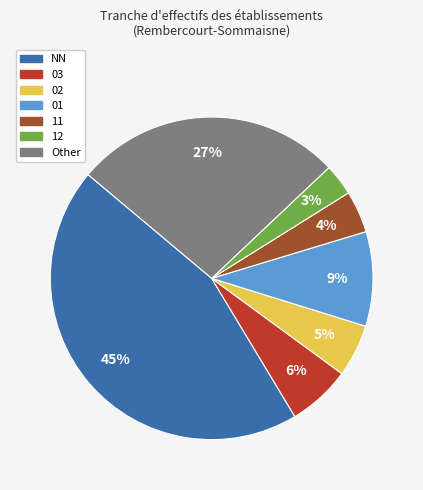

Rank the categories by value from lowest to highest.

12, 11, 02, 03, 01, Other, NN